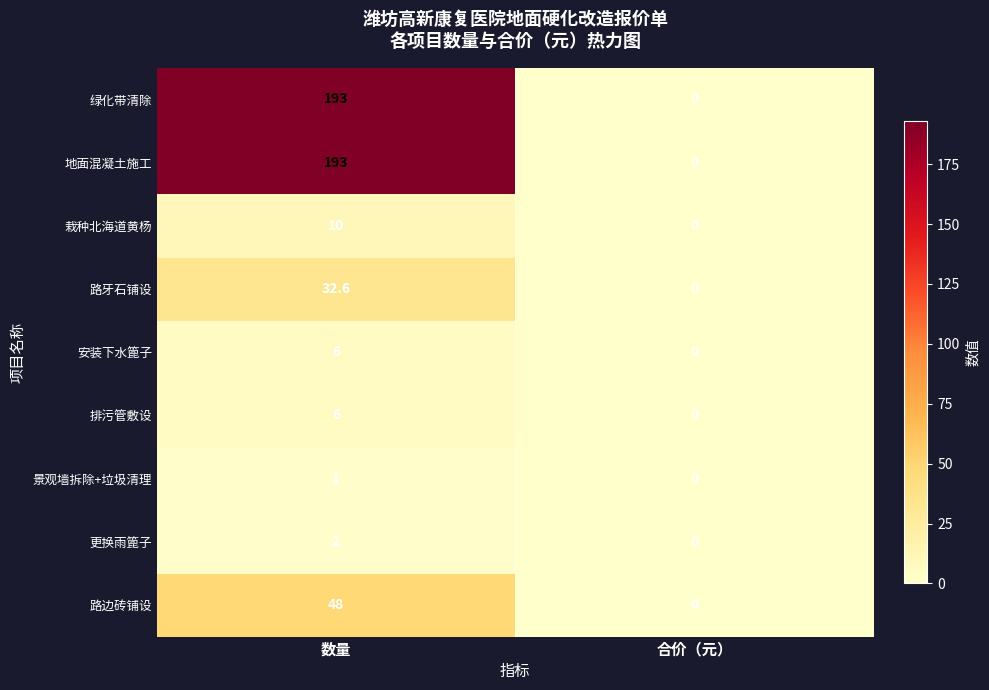

What is the average value of the 路边砖铺设 series?

24.0